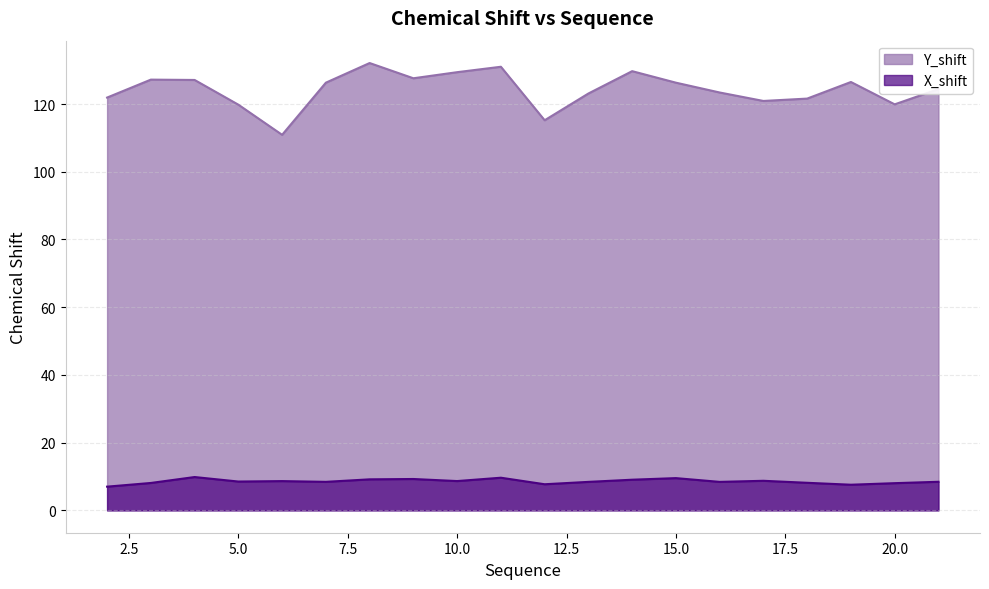

What is the total value across all series at 7?

134.7